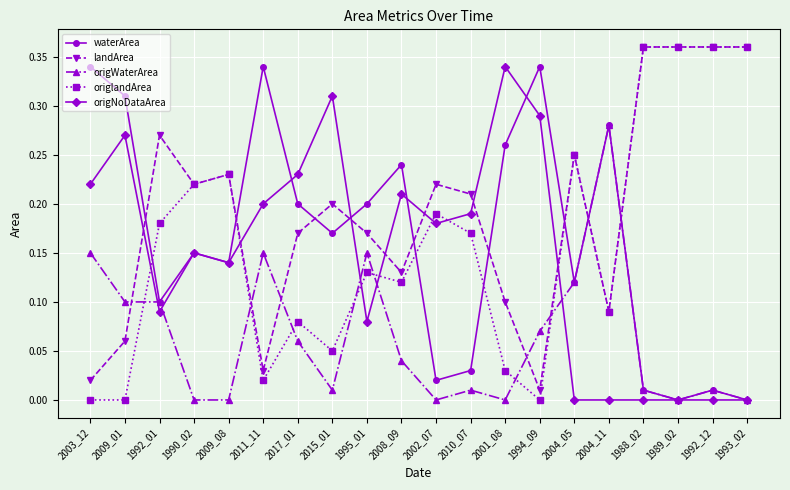

Which series ends up on top after the final intersection of landArea and origWaterArea?

landArea